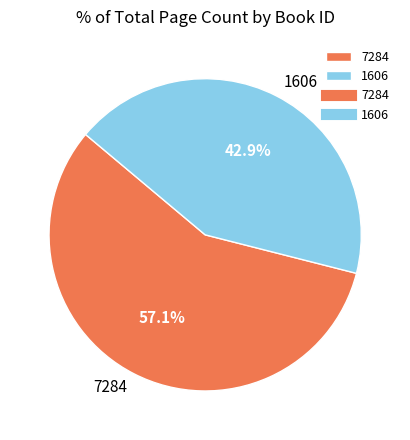

To the nearest percent, what percentage of the pie is 7284?

57%